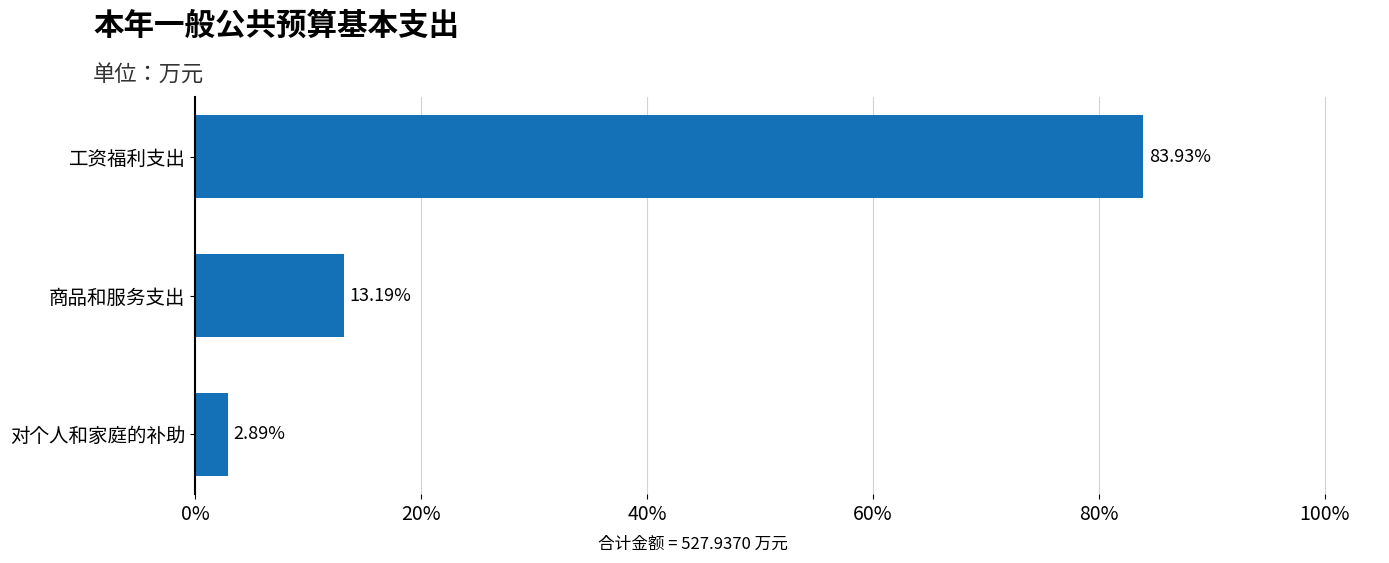

What is the difference between the second highest and minimum values?

10.3